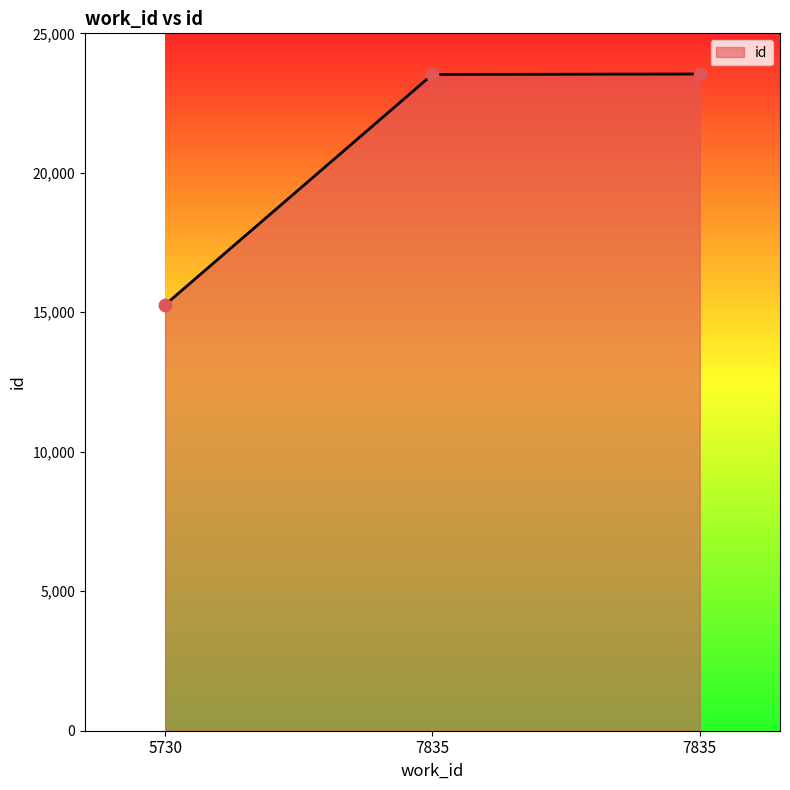

What is the change in value from 7835 to 7835?

+15